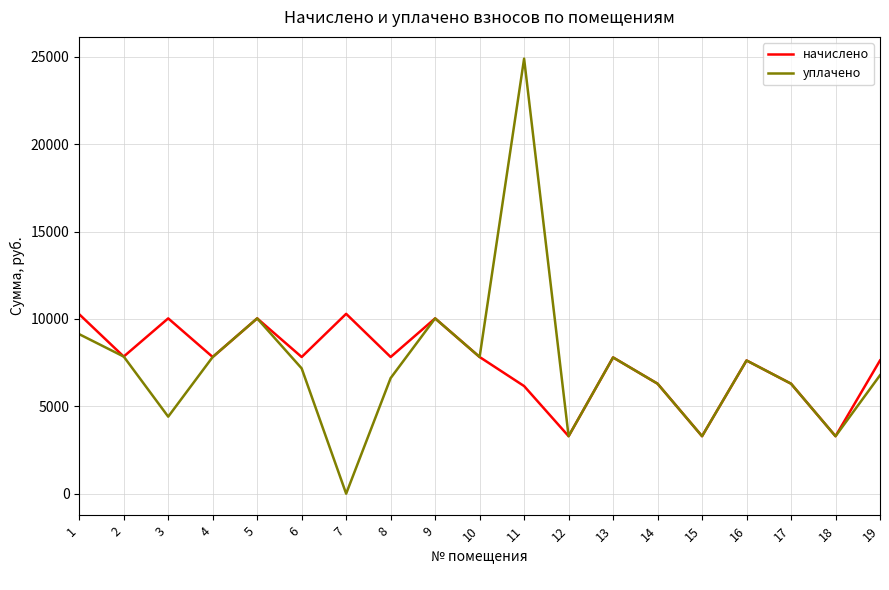

Is the value of начислено at 11 greater than the value of уплачено at 10?

No